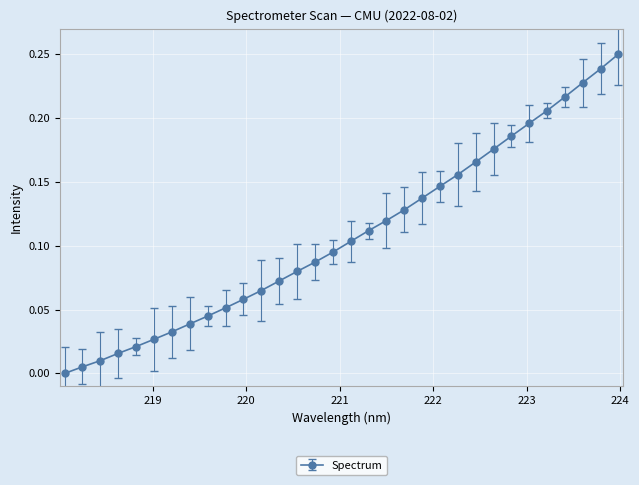

True or false: there are more than 1 points higher than both neighbors.

False